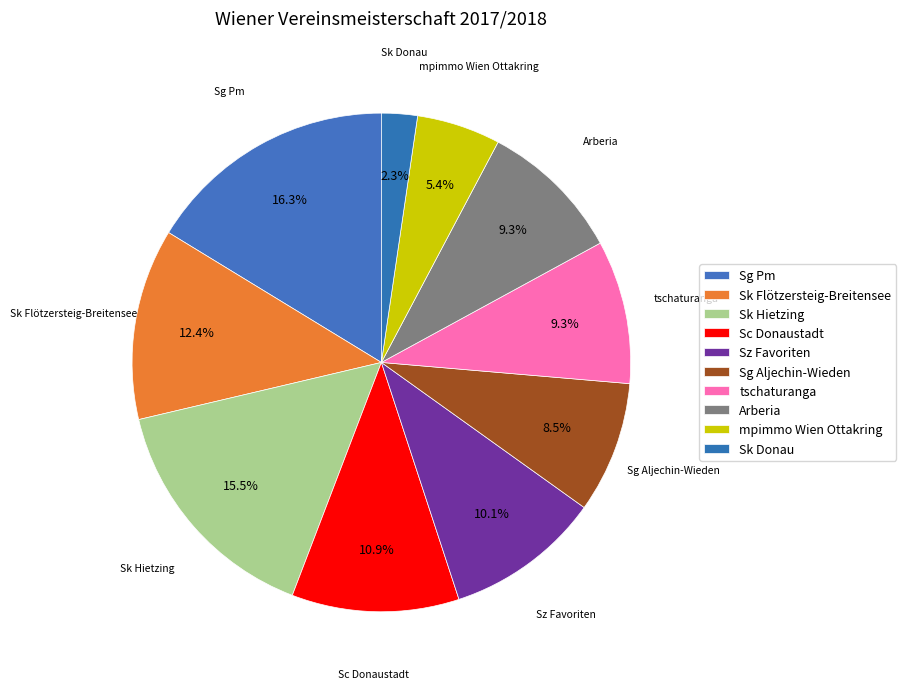

To the nearest percent, what is the average slice percentage?

10%